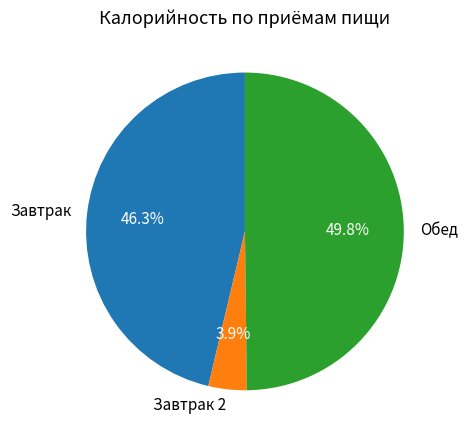

Which category has the biggest portion of the pie?

Обед